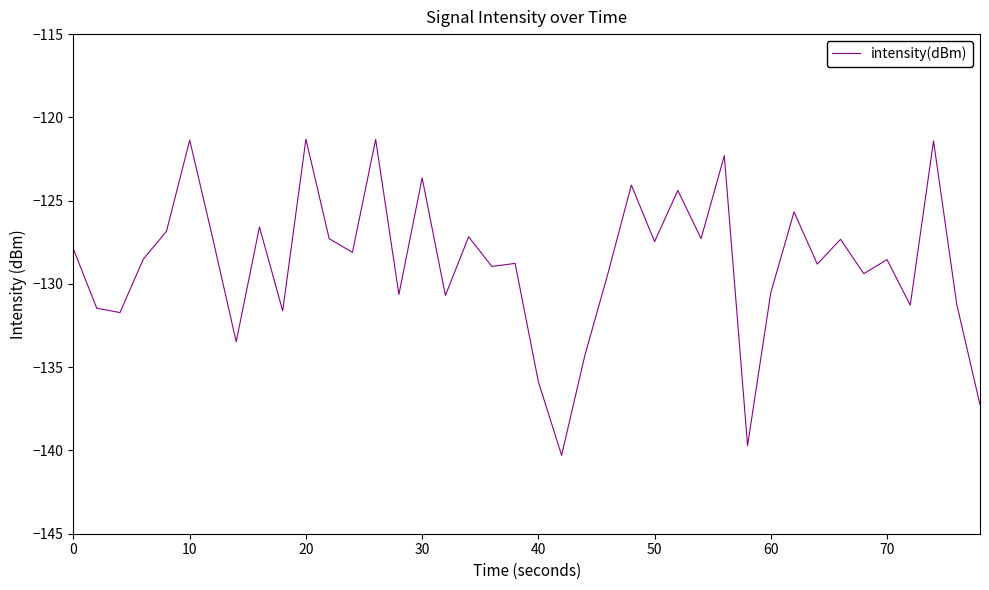

What is the smallest value displayed?

-140.3